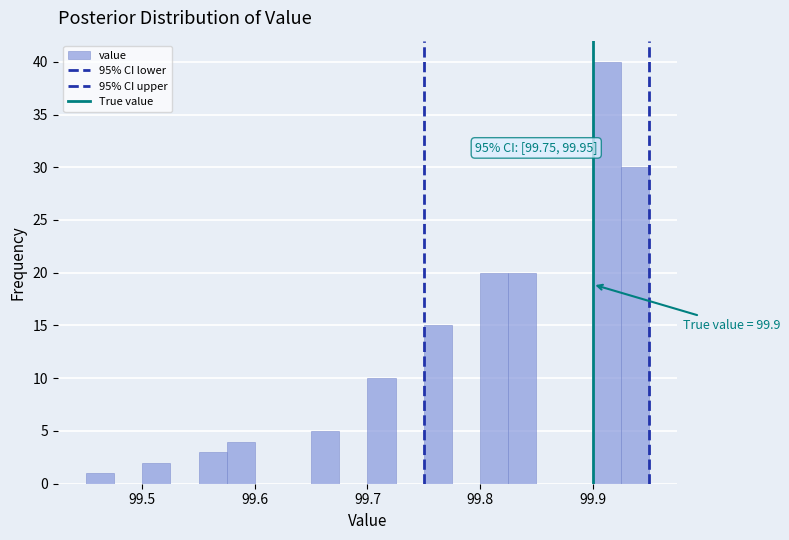

Around what value on the x-axis is the tallest bar? Give the approximate position of its centre, as read against the axis.

99.91